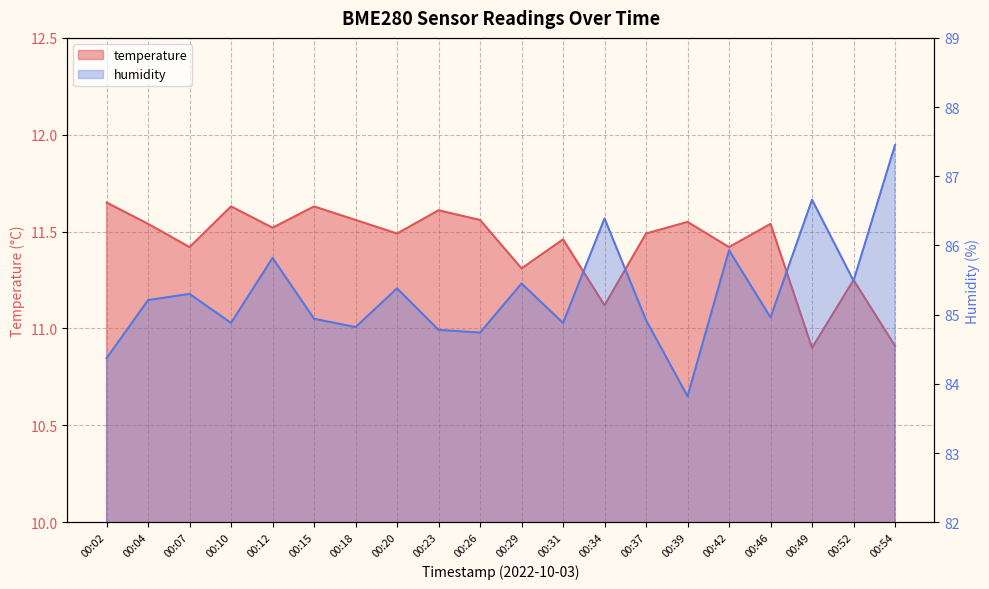

What is the sum of all temperature values?

228.6